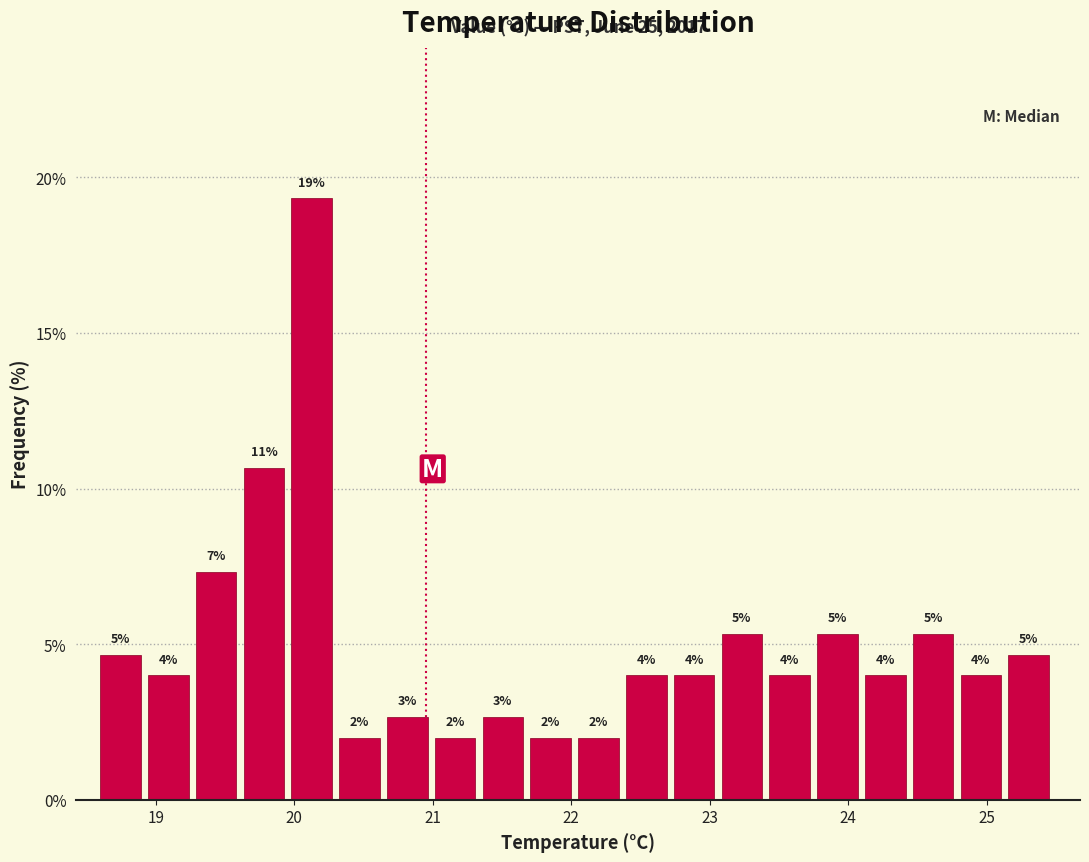

Read against the x-axis, roughly where is the centre of the tallest bar?

20.1